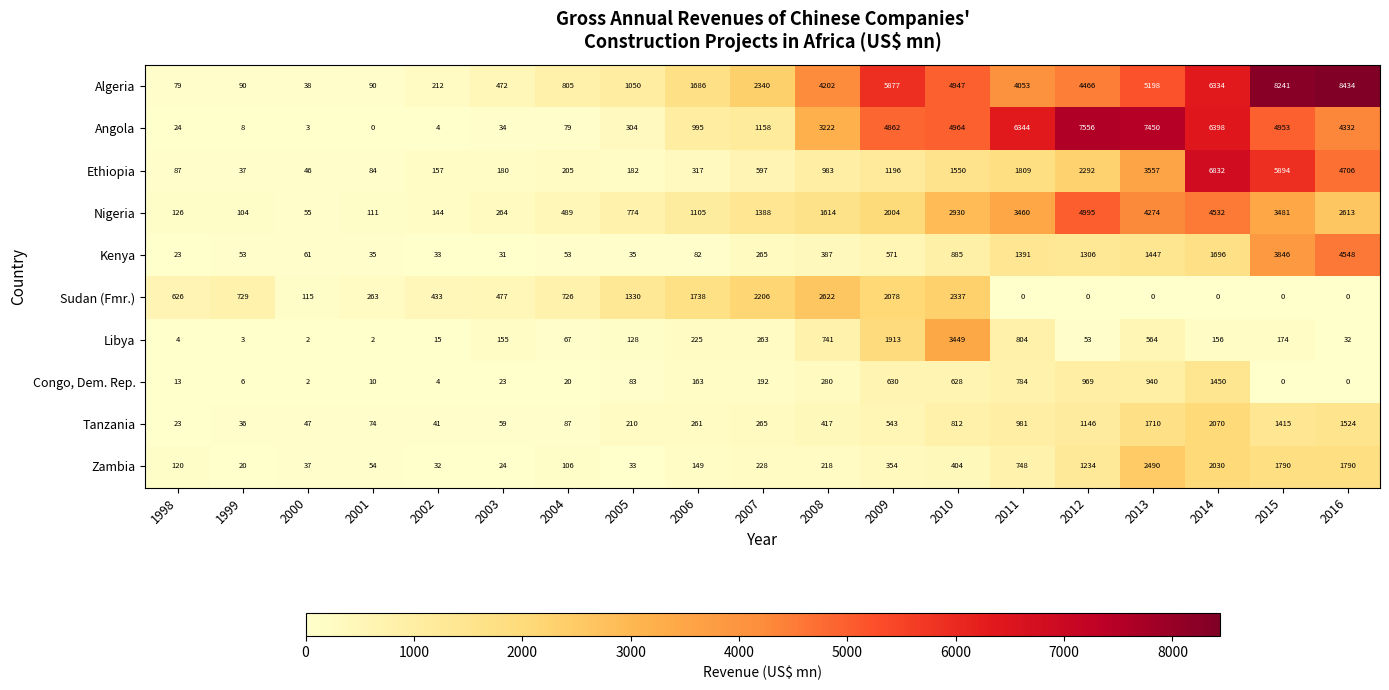

List the series in order of their peak value, highest first.

Algeria, Angola, Ethiopia, Nigeria, Kenya, Libya, Sudan (Fmr.), Zambia, Tanzania, Congo, Dem. Rep.